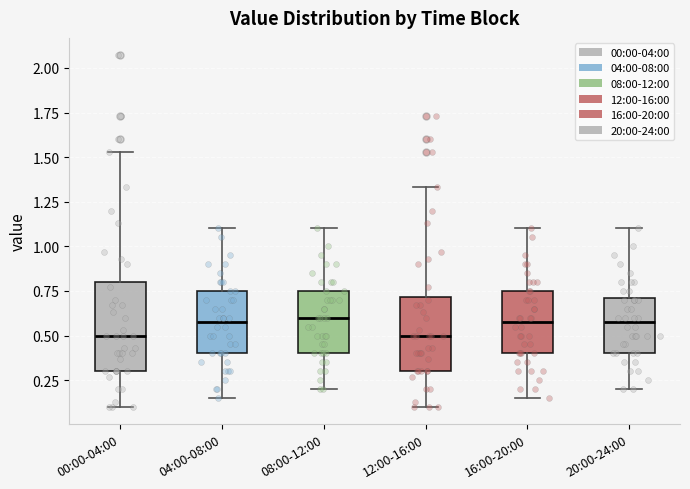

Reading left to right, transcribe this box plot: for each box, give where its median line is, the range the box spans, and where its two whiskers end, as read against the y-axis. The values are not printed on the chart, so give them approximately, as read against the axis.

00:00-04:00: median 0.50, box 0.30 to 0.80, whiskers 0.10 to 1.55
04:00-08:00: median 0.60, box 0.40 to 0.75, whiskers 0.15 to 1.10
08:00-12:00: median 0.60, box 0.40 to 0.75, whiskers 0.20 to 1.10
12:00-16:00: median 0.50, box 0.30 to 0.70, whiskers 0.10 to 1.35
16:00-20:00: median 0.60, box 0.40 to 0.75, whiskers 0.15 to 1.10
20:00-24:00: median 0.60, box 0.40 to 0.70, whiskers 0.20 to 1.10